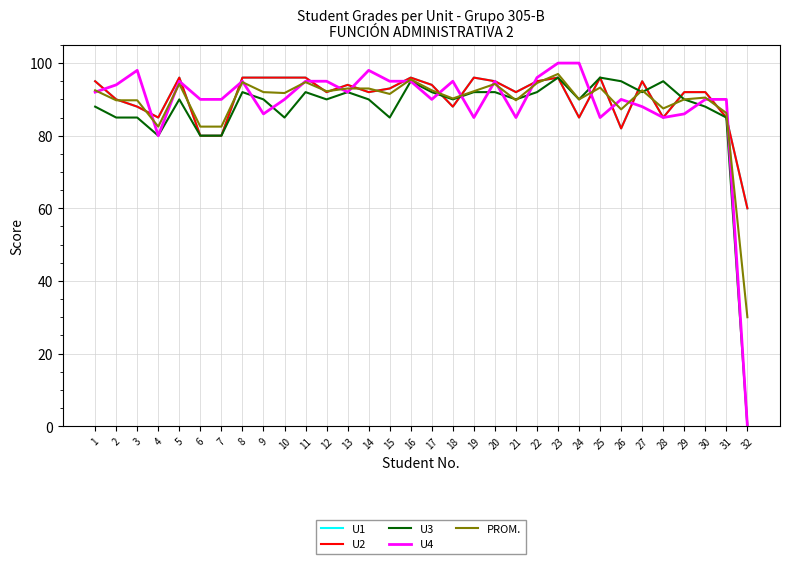

What is the spread (max minus min) of values at 21?

7.0